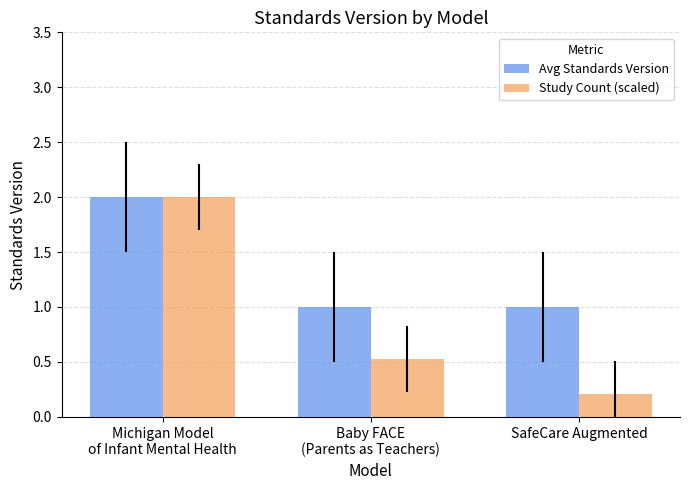

How many groups of bars are there?

3